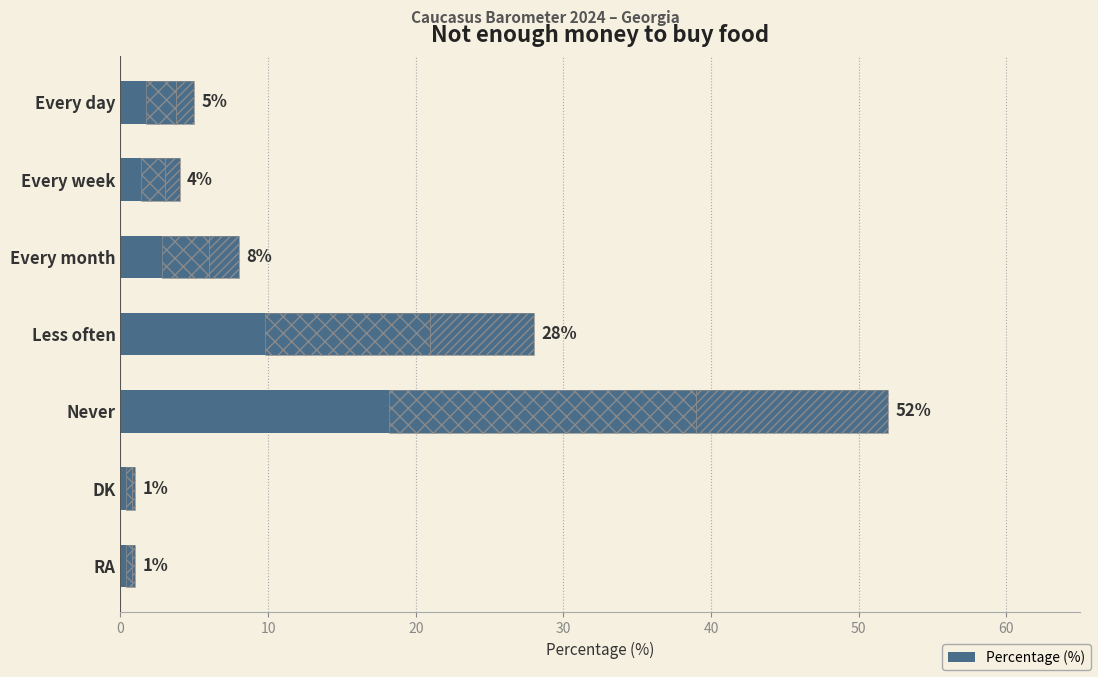

The value at Less often is 48. True or false?

False